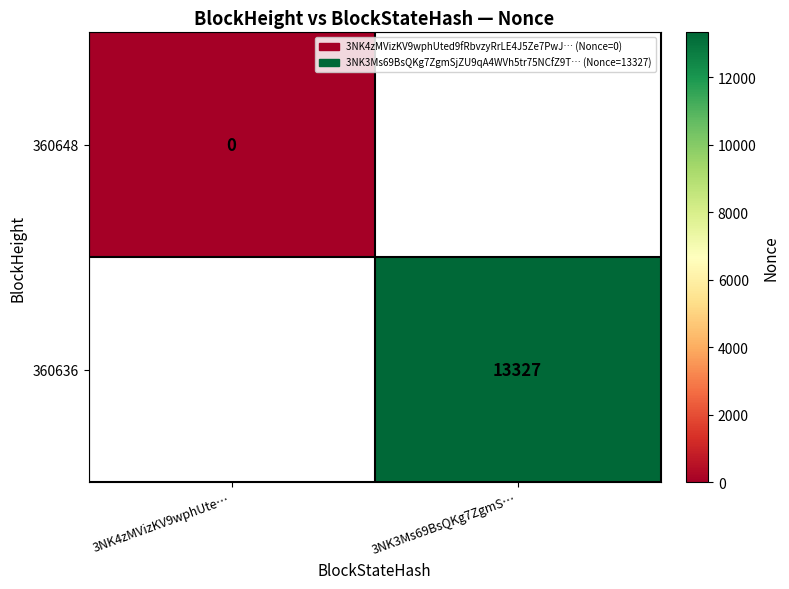

Which label corresponds to the smallest value in the chart?

3NK4zMVizKV9wphUte…